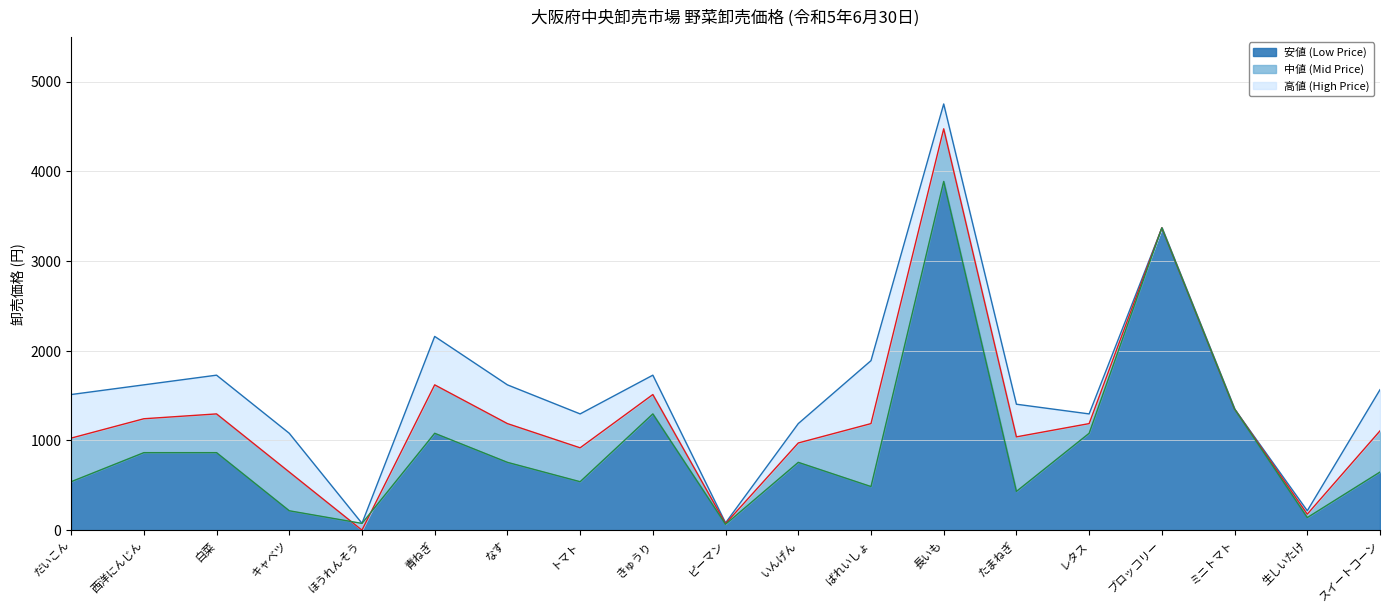

How many interior local peaks does the 安値 (Low Price) series have?

5